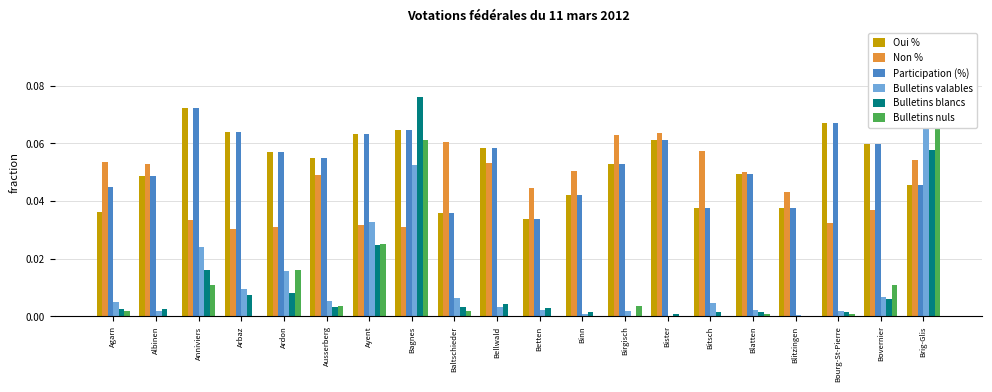

Which series has the largest total across all categories?

Participation (%)